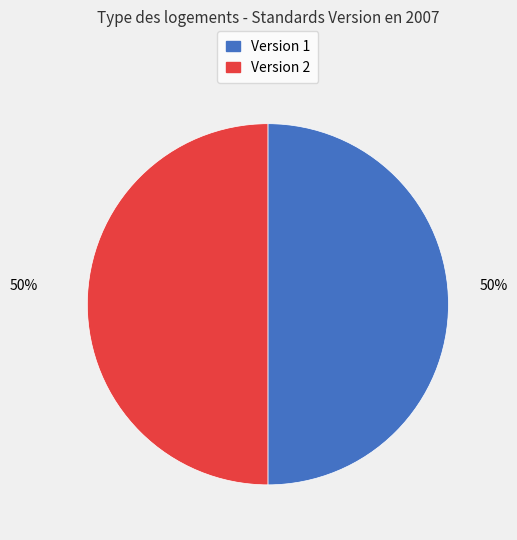

Count the number of slices in the pie.

2